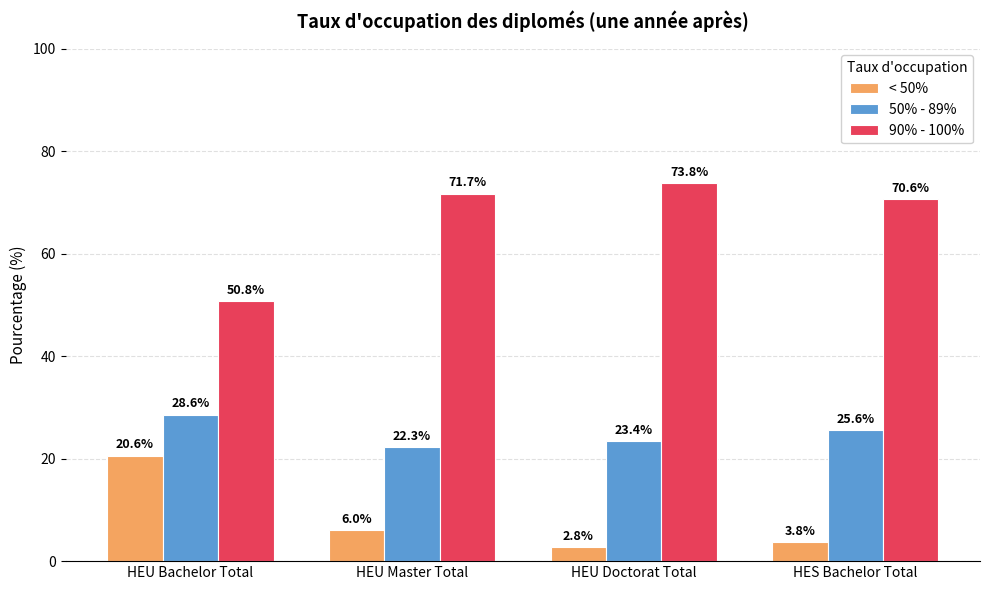

What is the value of the 50% - 89% bar at the 3rd from the left?

23.4